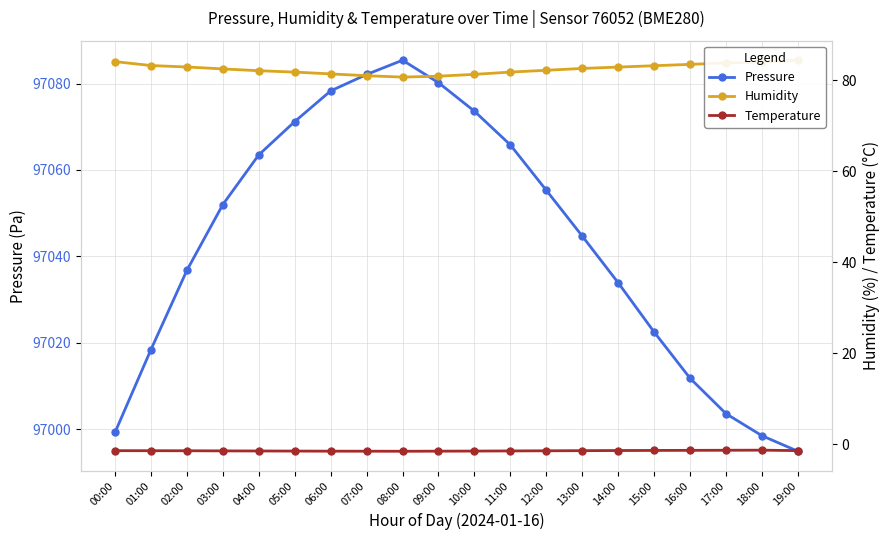

Does the chart have visible grid lines?

Yes